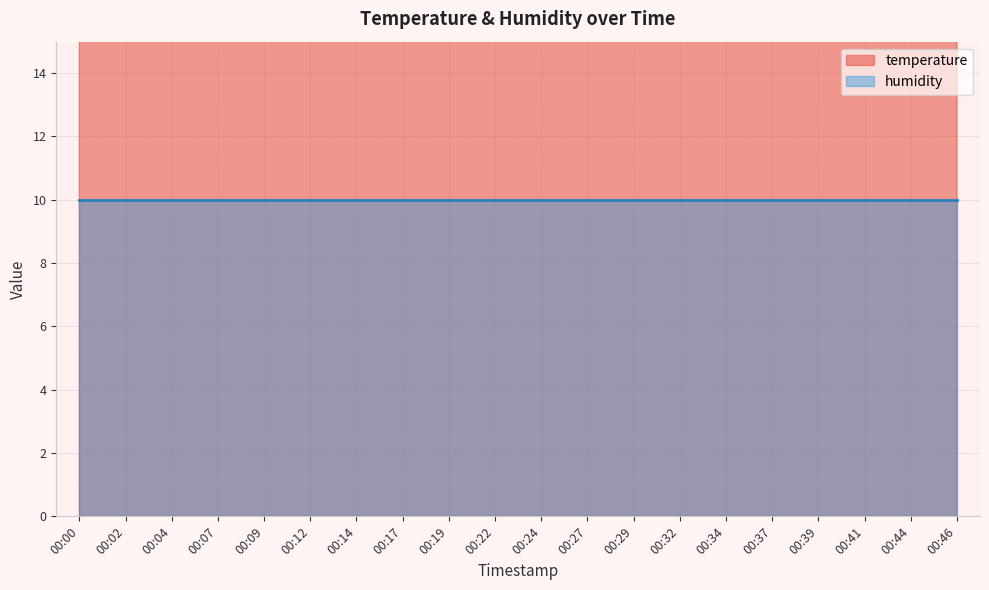

True or false: the data has more than 2 interior local peaks.

False